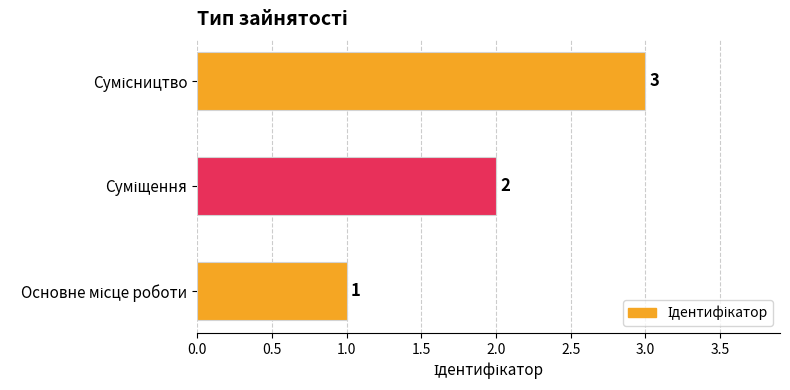

What is the sum of all values?

6